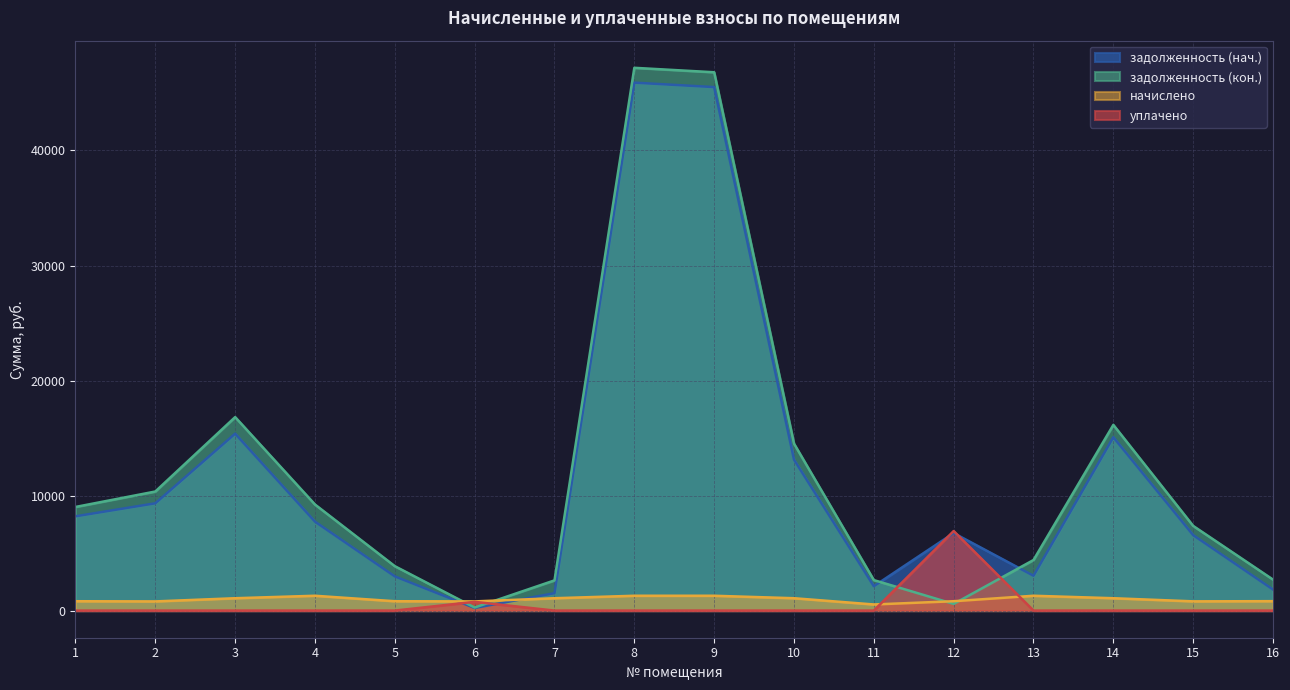

Reading left to right, what are all the values shown in this chart?

задолженность (нач.): 1=8196.5	2=9328.2	3=15381.9	4=7732.5	5=2972.9	6=226.4	7=1513.8	8=45899.7	9=45513.0	10=13123.5	11=2119.0	12=6739.1	13=3029.3	14=15071.3	15=6559.5	16=1829.1
задолженность (кон.): 1=9010.1	2=10353.1	3=16821.5	4=9221.9	5=3861.4	6=265.2	7=2626.4	8=47189.4	9=46802.7	10=14515.9	11=2651.0	12=581.1	13=4396.8	14=16146.5	15=7362.6	16=2695.2
начислено: 1=813.6	2=797.9	3=1075.2	4=1289.7	5=813.6	6=797.9	7=1075.2	8=1289.7	9=1289.7	10=1075.2	11=531.9	12=813.6	13=1289.7	14=1075.2	15=803.1	16=818.8
уплачено: 1=0.0	2=0.0	3=0.0	4=0.0	5=0.0	6=759.0	7=0.0	8=0.0	9=0.0	10=0.0	11=0.0	12=6916.1	13=0.0	14=0.0	15=0.0	16=0.0